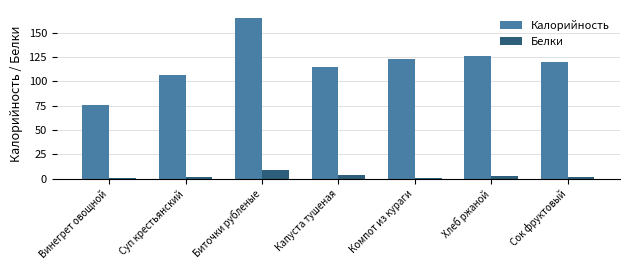

Are the bars grouped side by side (vs. stacked)?

Yes